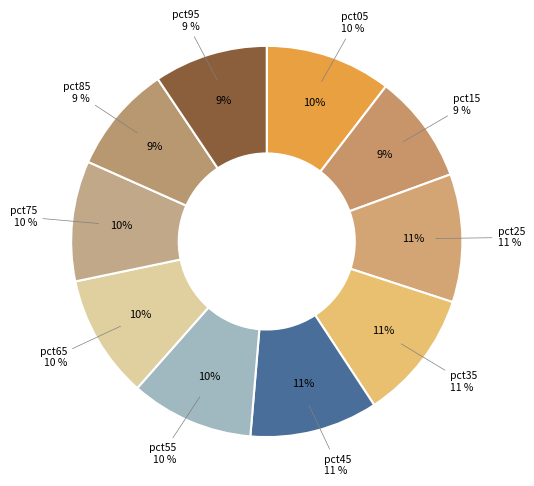

What is the smallest slice in the pie chart?

pct85